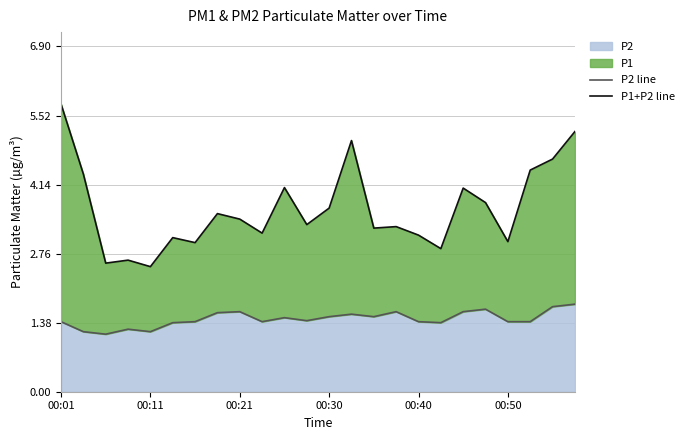

What is the maximum value for P2?

1.8